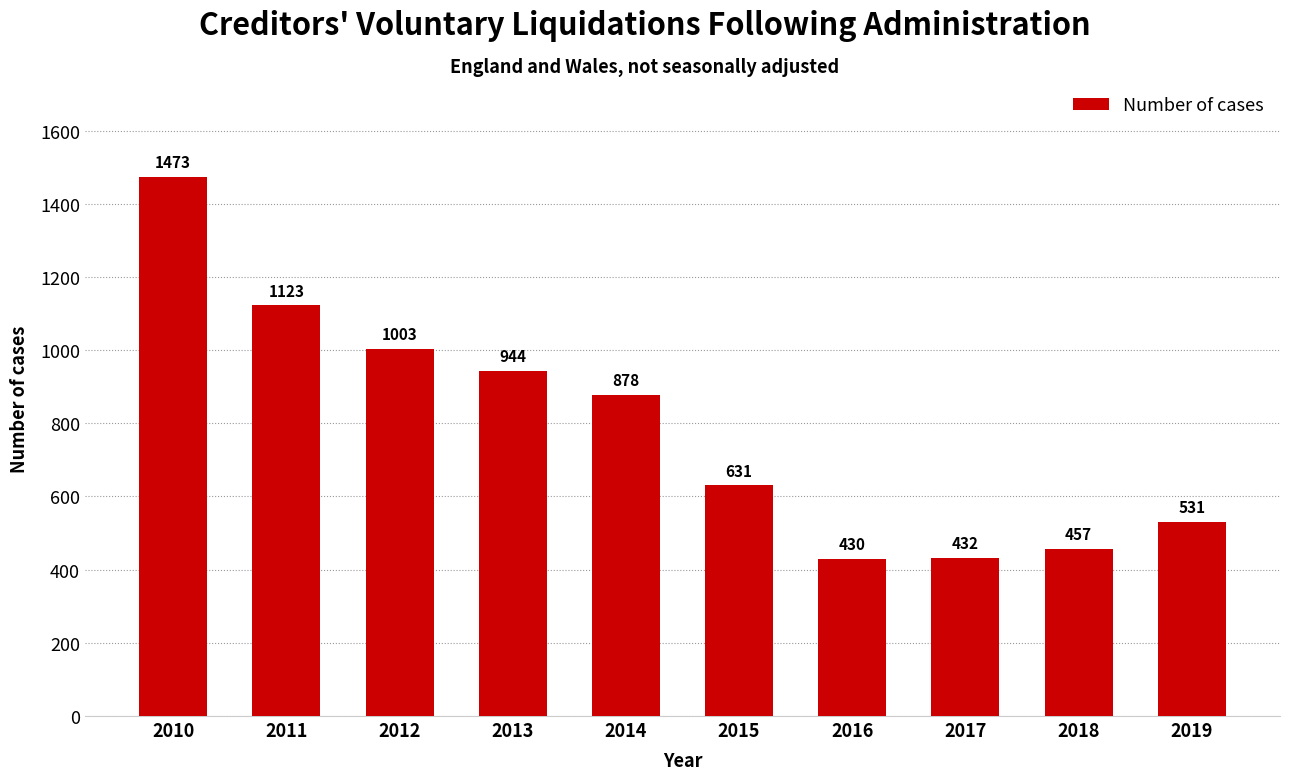

What is the minimum value shown in the chart?

430